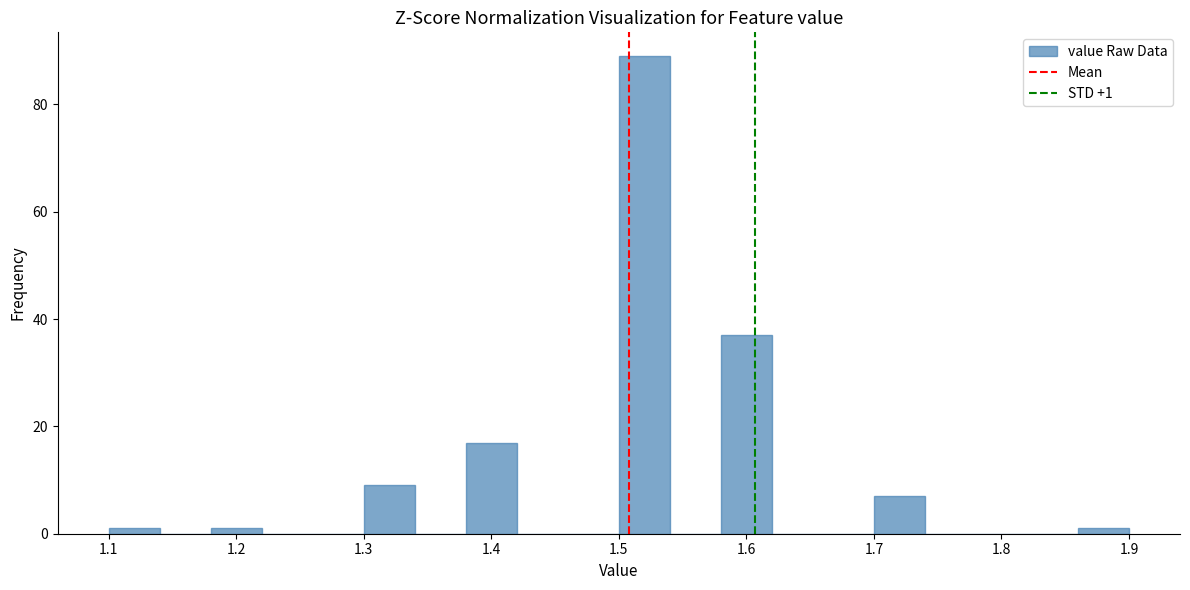

Over which range of the x-axis is the bar tallest?

1.50 to 1.54